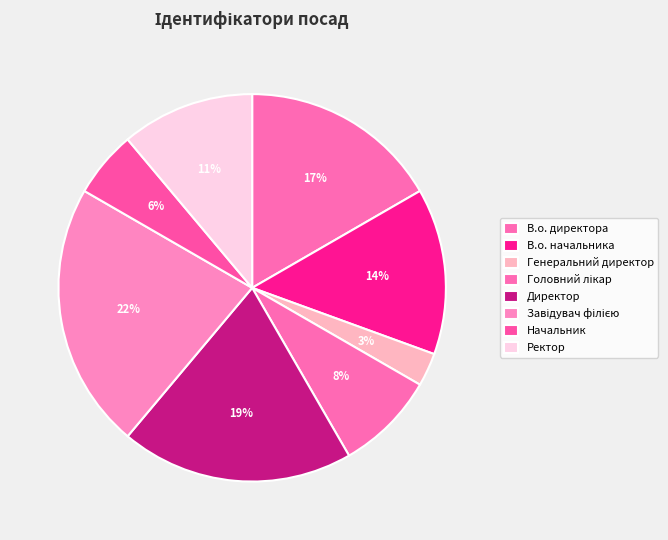

To the nearest percent, what percentage of the pie is В.о. начальника?

14%